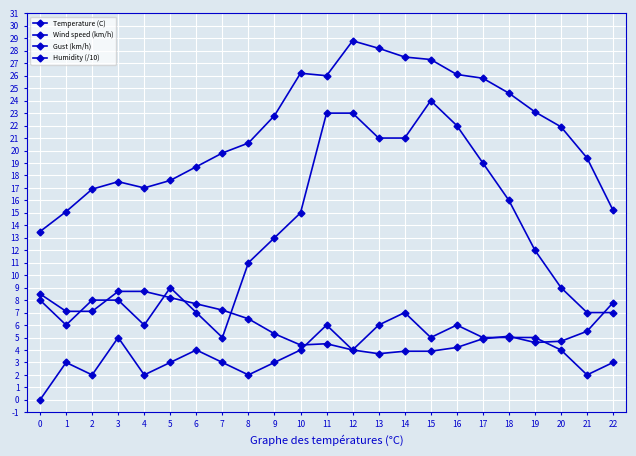

How many data points in Gust (km/h) are less than 11?

11